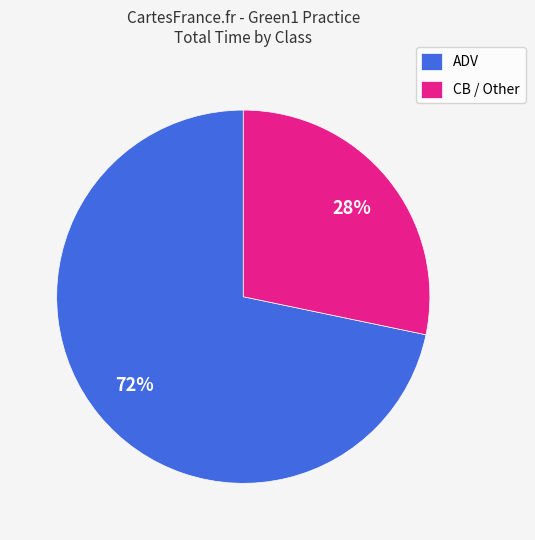

Between ADV and CB / Other, which is larger?

ADV